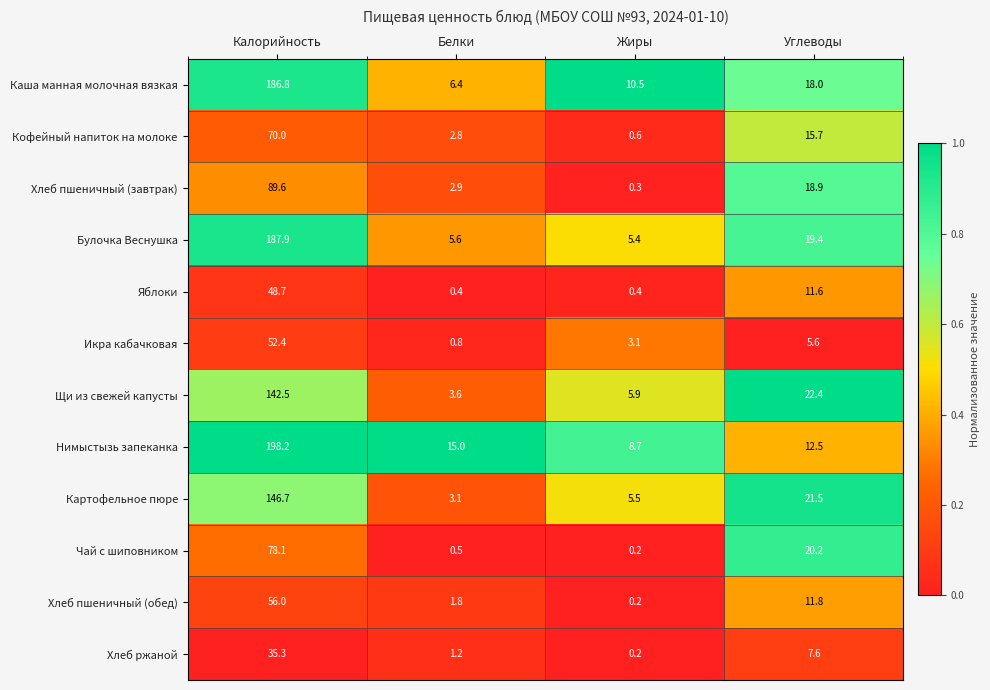

What is the average value of the Картофельное пюре series?

44.2